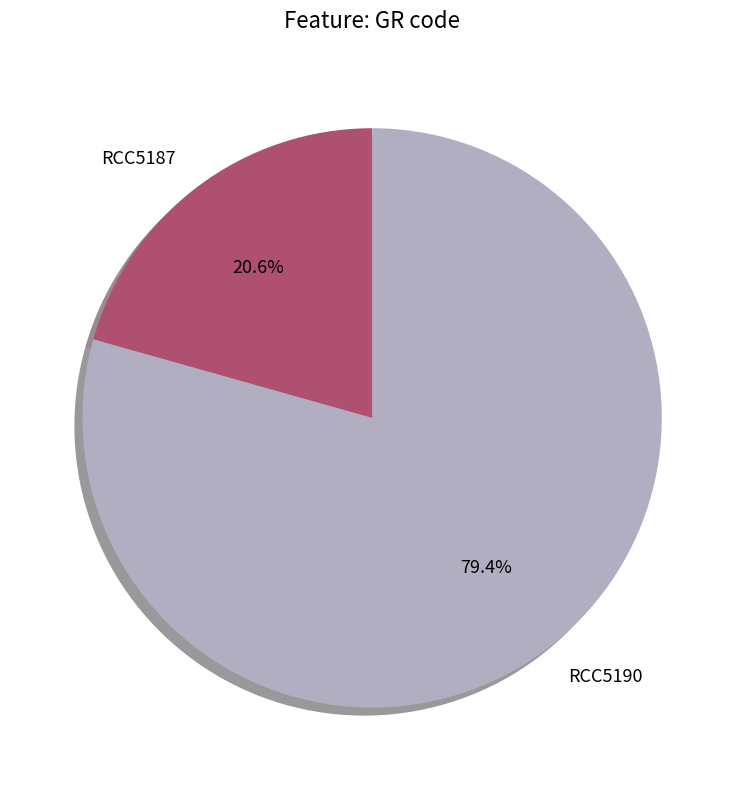

To the nearest percent, what portion does RCC5190 represent?

79%